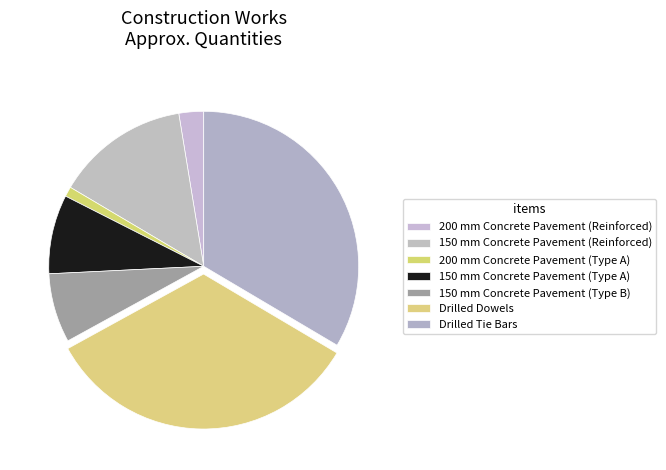

Which slice is the largest?

Drilled Dowels